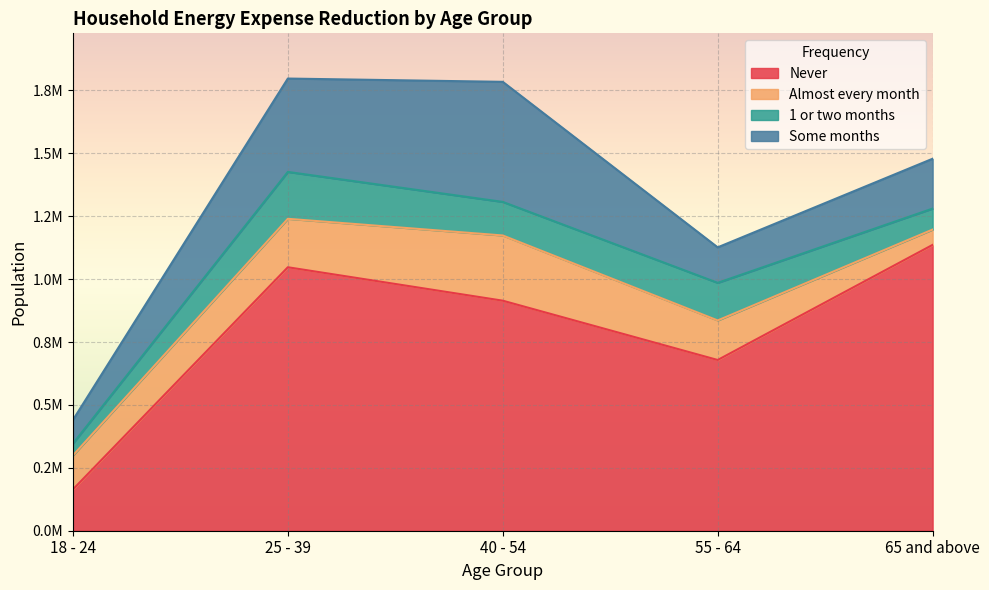

True or false: 1 or two months has a value of 83386 at 65 and above.

True